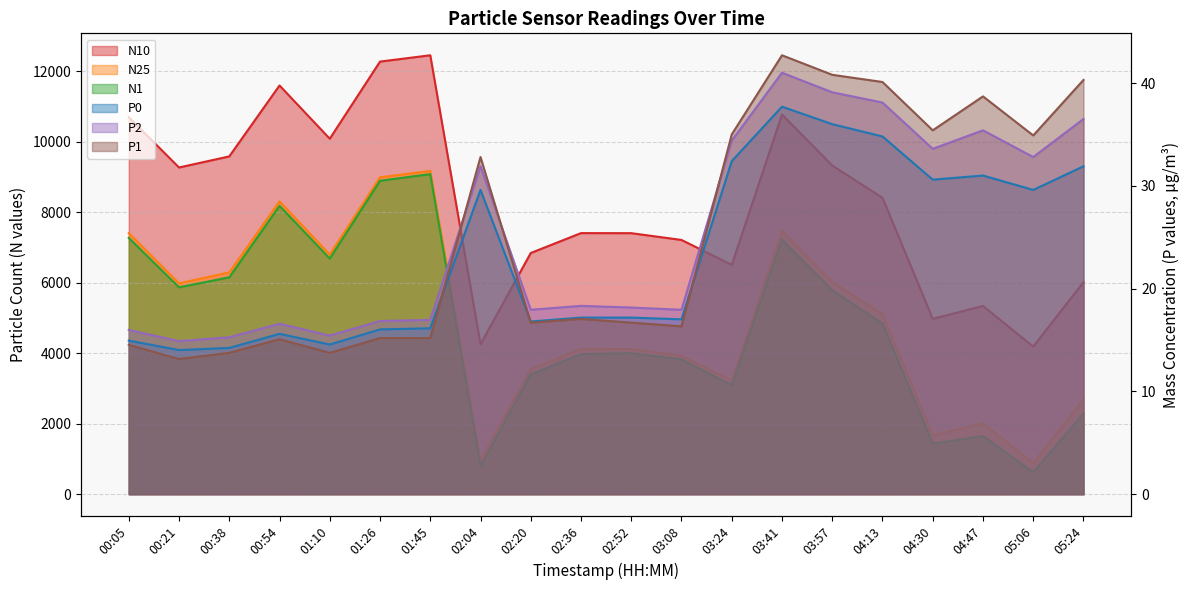

At which label does N25 reach its minimum?

05:06